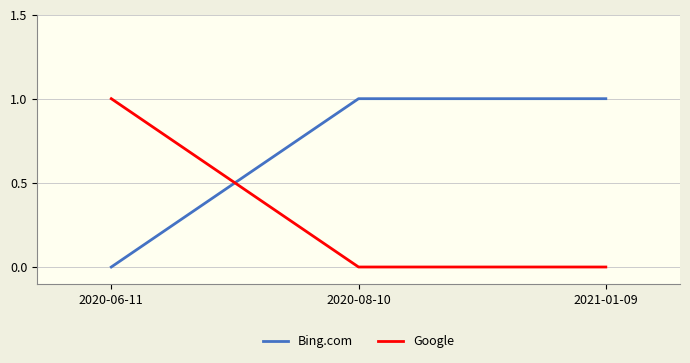

At how many categories does at least one series exceed 0?

3